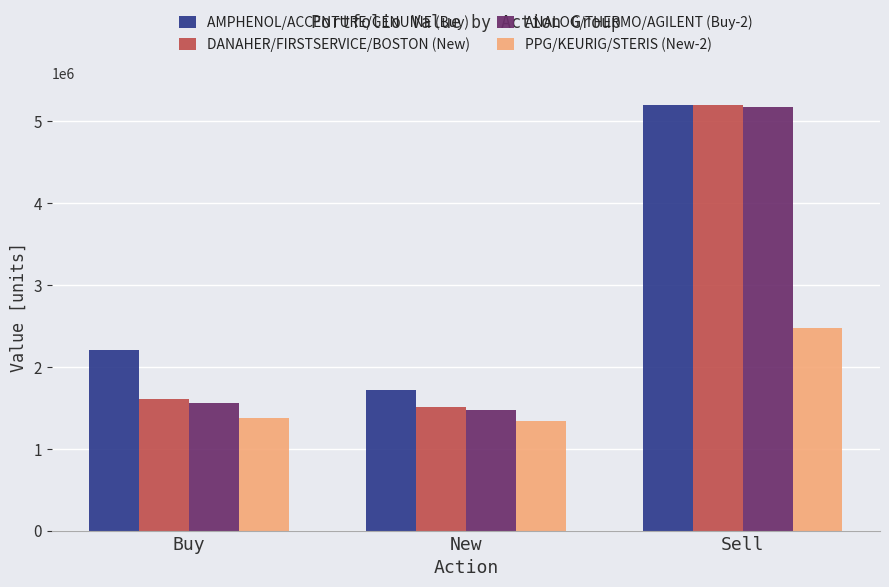

Does the chart contain stacked bars?

No